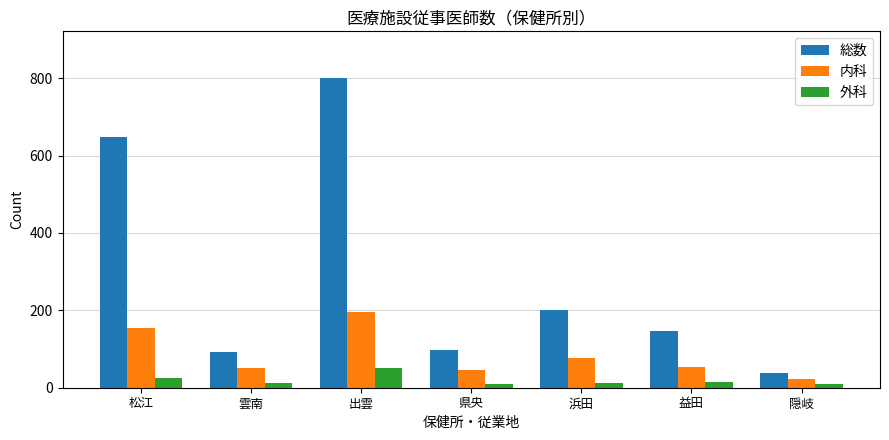

List the series in order of their overall mean, highest first.

総数, 内科, 外科